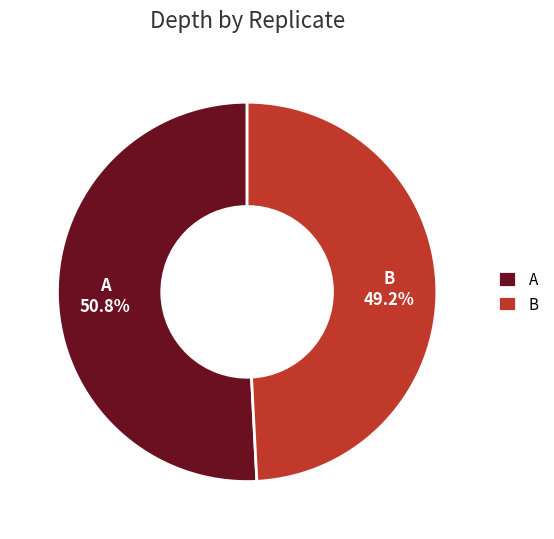

To the nearest percent, what is the difference between the B and A slice percentages?

2%